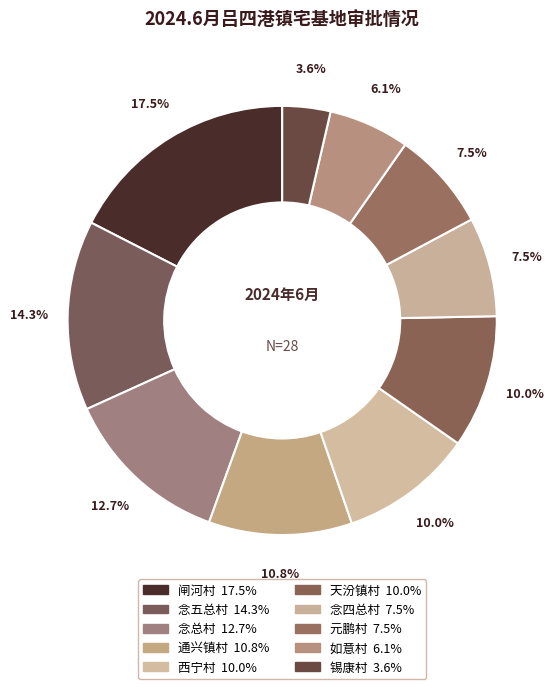

How many slices are in this pie chart?

10